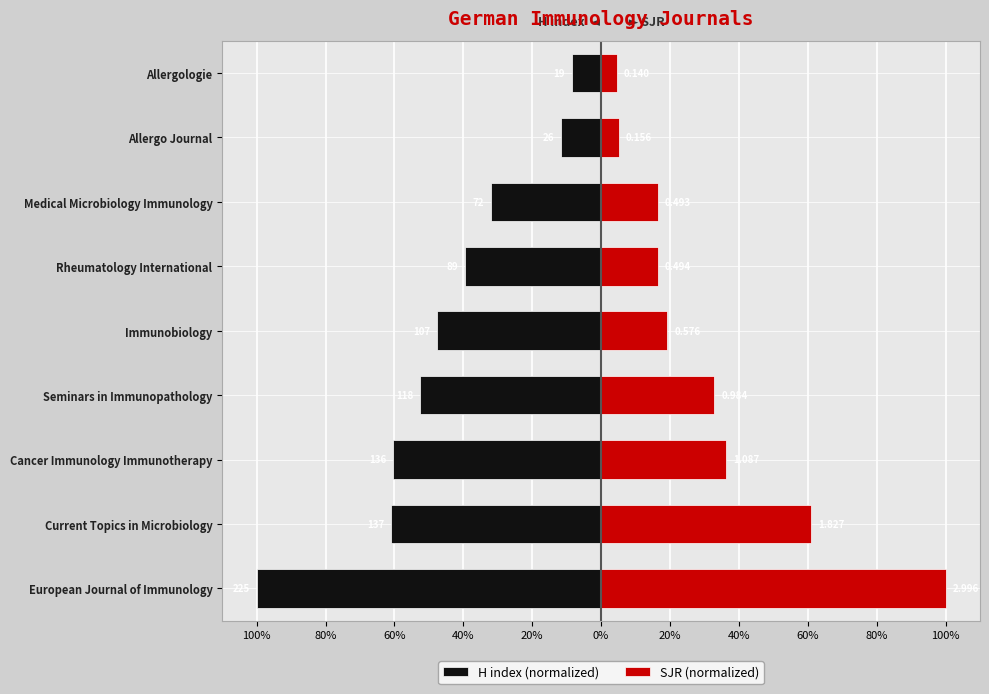

What is the spread (max minus min) of values at Immunobiology?

0.7